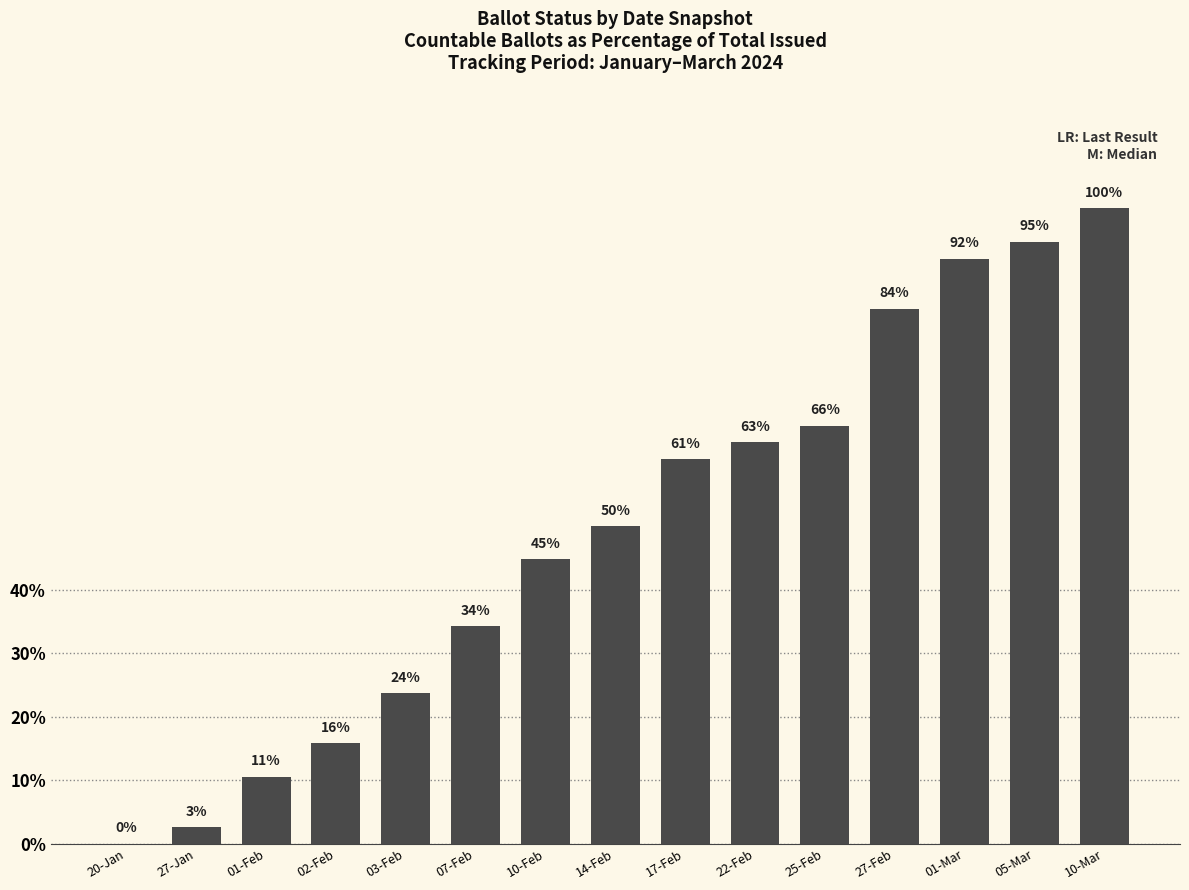

List the labels in order of value, smallest first.

20-Jan, 27-Jan, 01-Feb, 02-Feb, 03-Feb, 07-Feb, 10-Feb, 14-Feb, 17-Feb, 22-Feb, 25-Feb, 27-Feb, 01-Mar, 05-Mar, 10-Mar